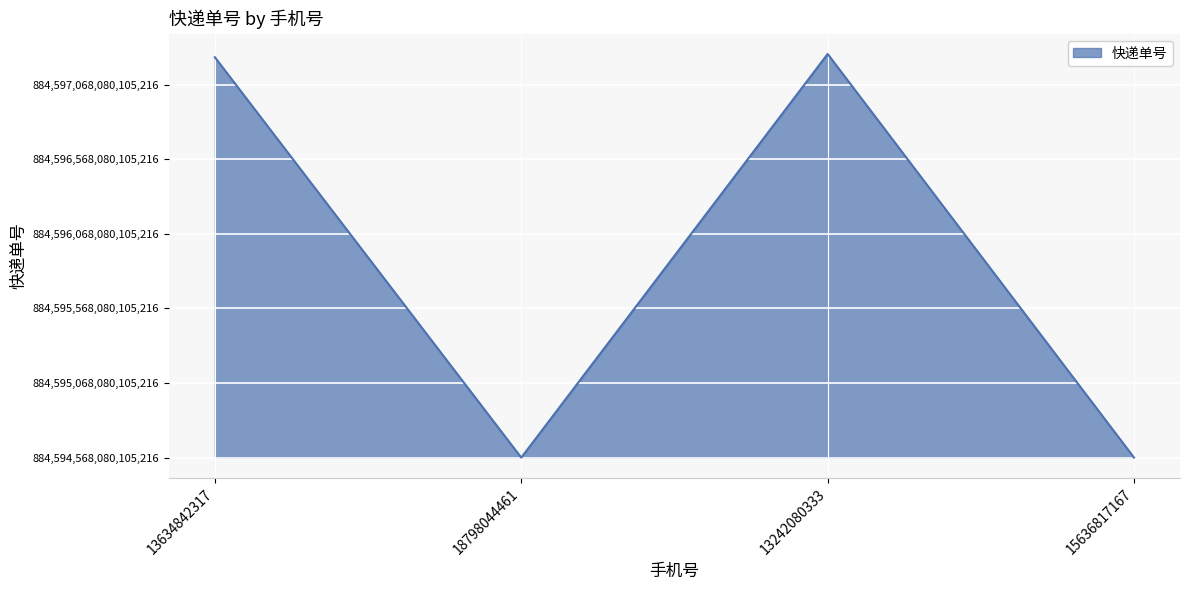

How many points are higher than both their immediate neighbors (excluding endpoints)?

1